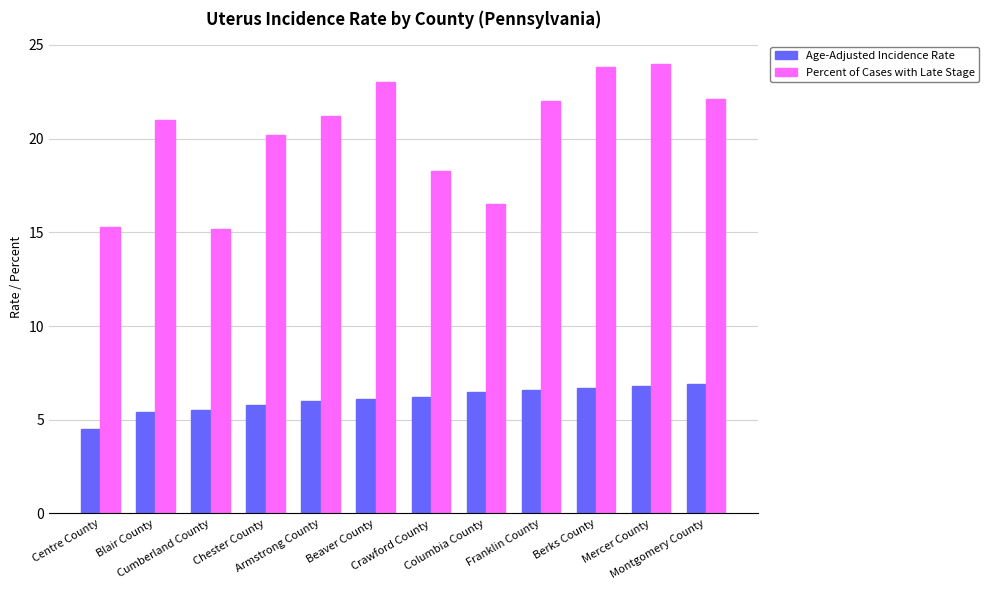

Which series has the largest range (max minus min)?

Percent of Cases with Late Stage